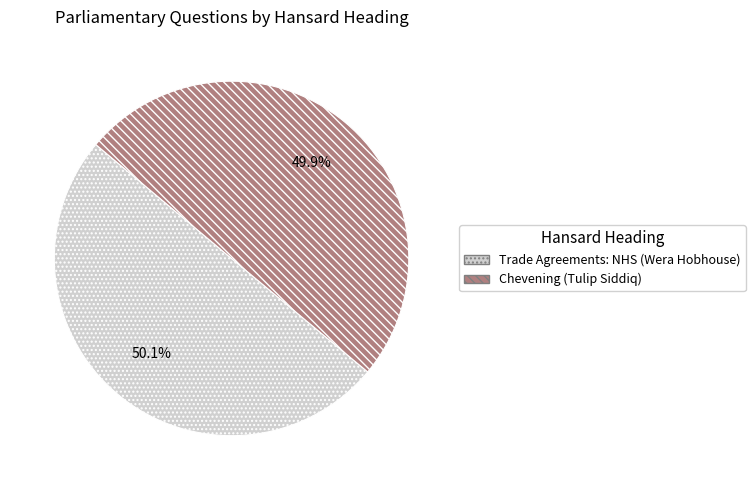

What percentage do Chevening (Tulip Siddiq) and Trade Agreements: NHS (Wera Hobhouse) together represent?

100.0%